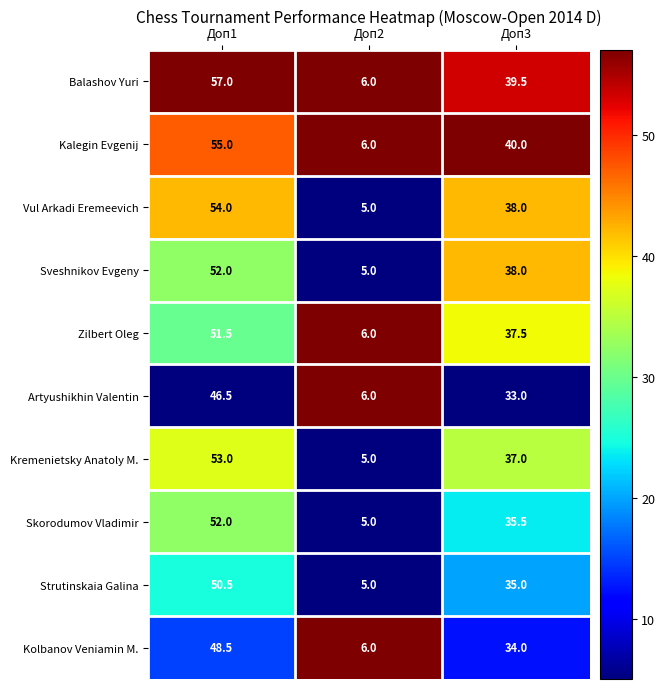

Which series has the largest total across all categories?

Balashov Yuri